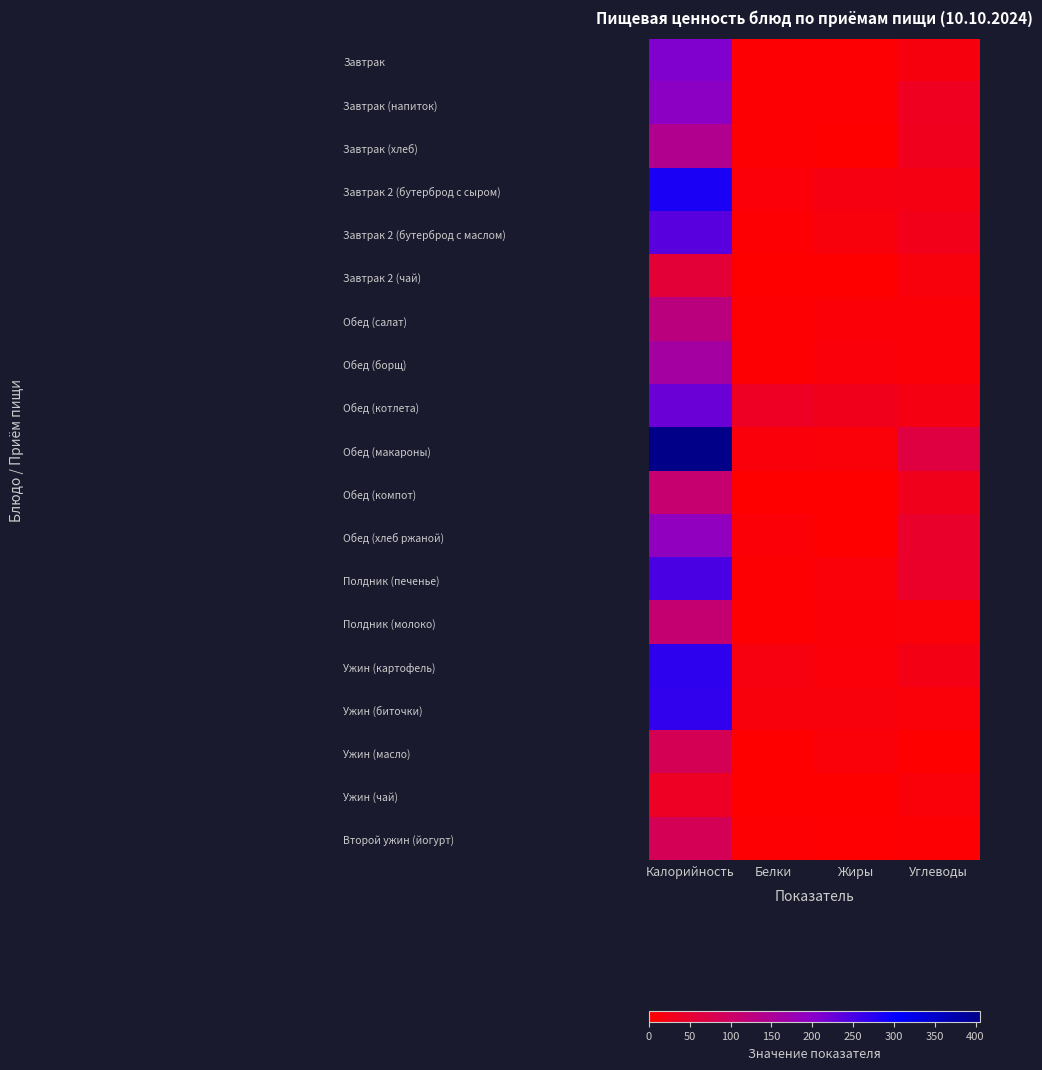

Which has a higher value, Калорийность or Углеводы?

Калорийность